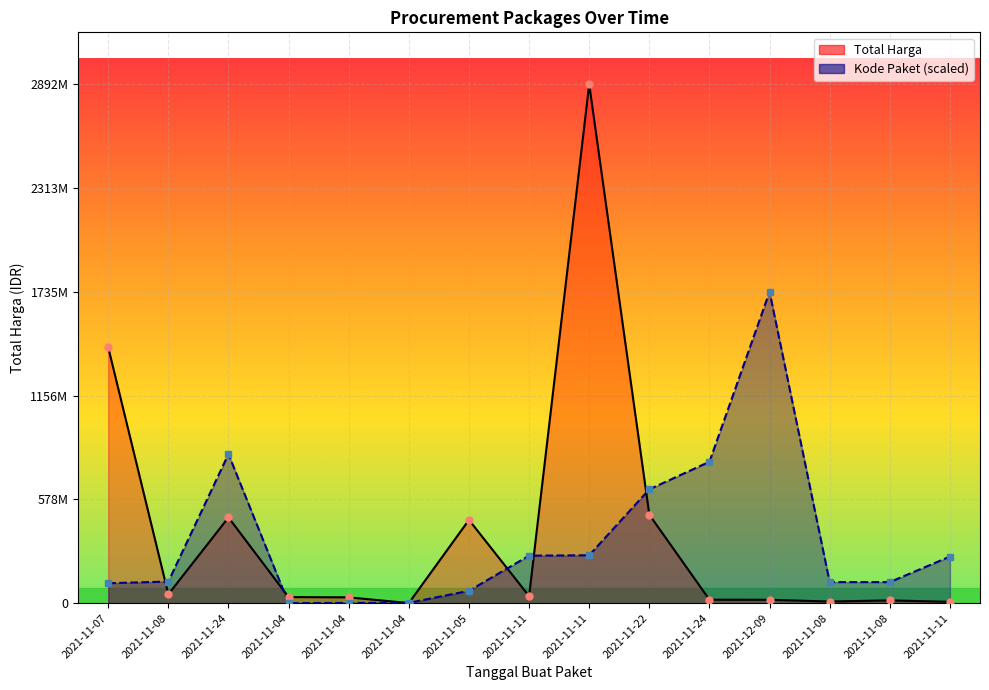

How many times do Total Harga and Kode Paket cross each other?

7